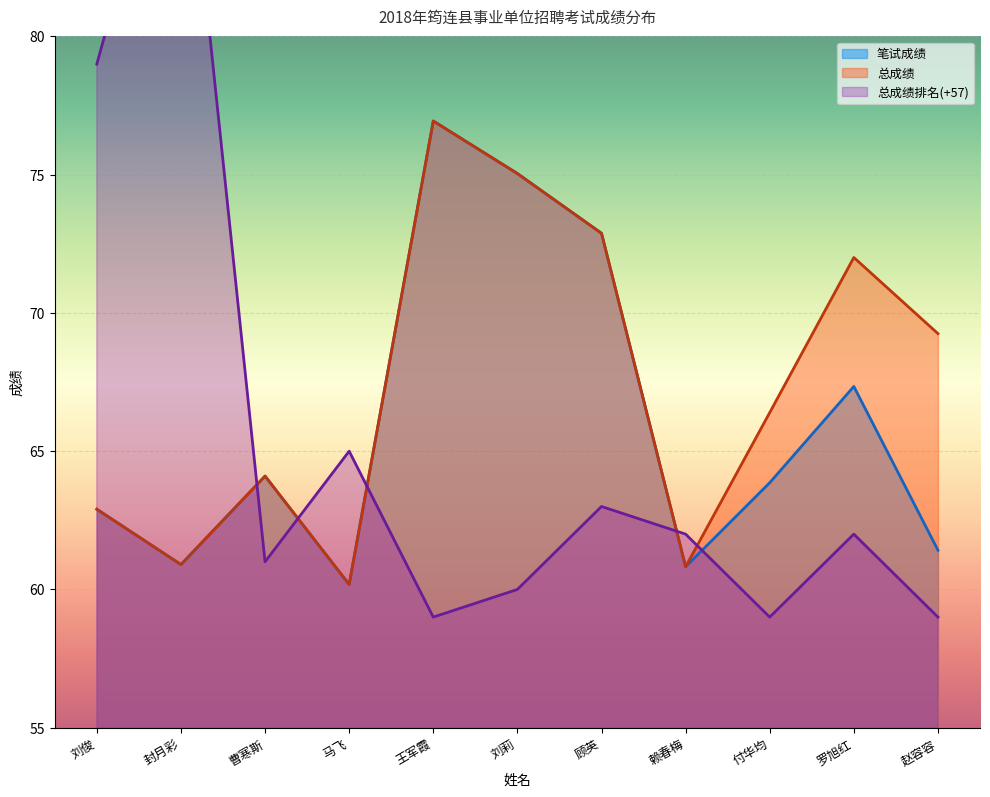

Reading left to right, extract all data points from this chart.

笔试成绩: 62.9	60.9	64.1	60.2	76.9	75.0	72.9	60.8	63.9	67.3	61.4
总成绩: 62.9	60.9	64.1	60.2	76.9	75.0	72.9	60.8	66.4	72.0	69.3
总成绩排名: 79.0	90.0	61.0	65.0	59.0	60.0	63.0	62.0	59.0	62.0	59.0